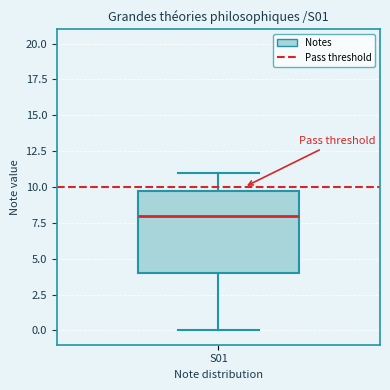

Transcribe this box plot: give where the median line is, the range the box spans, and where the two whiskers end, as read against the y-axis. The values are not printed on the chart, so give them approximately, as read against the axis.

median 8, box 4 to 10, whiskers 0 to 11